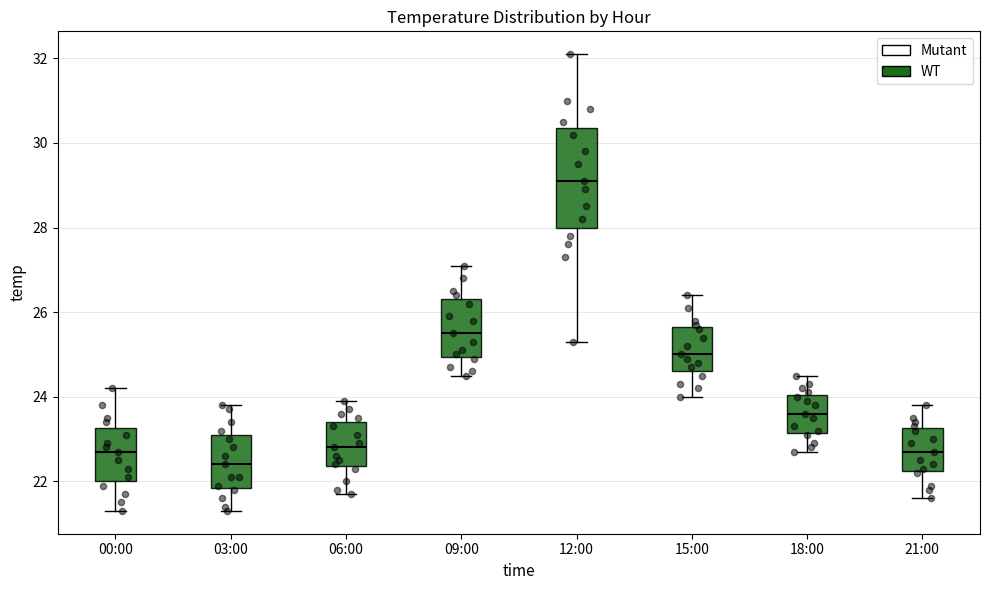

Where does the upper whisker of the box for 15:00 end on the y-axis? The values are not printed on the chart, so give them approximately, as read against the axis.

26.4